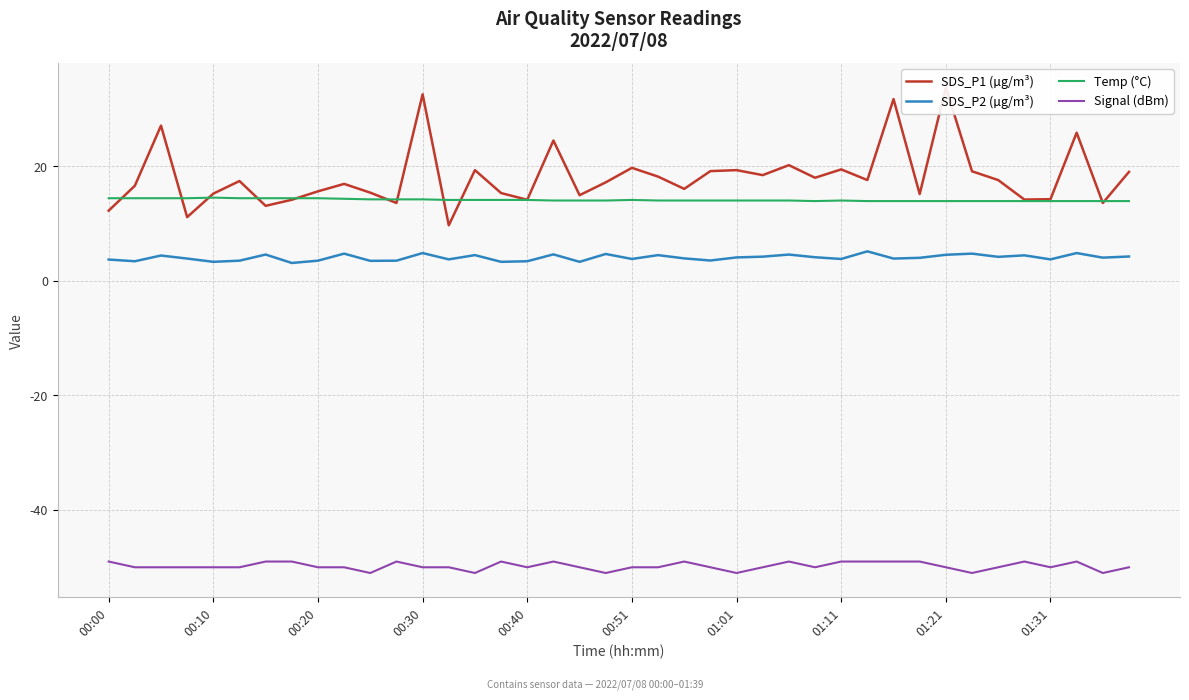

True or false: Signal (dBm) and Temp (°C) cross at least once.

False